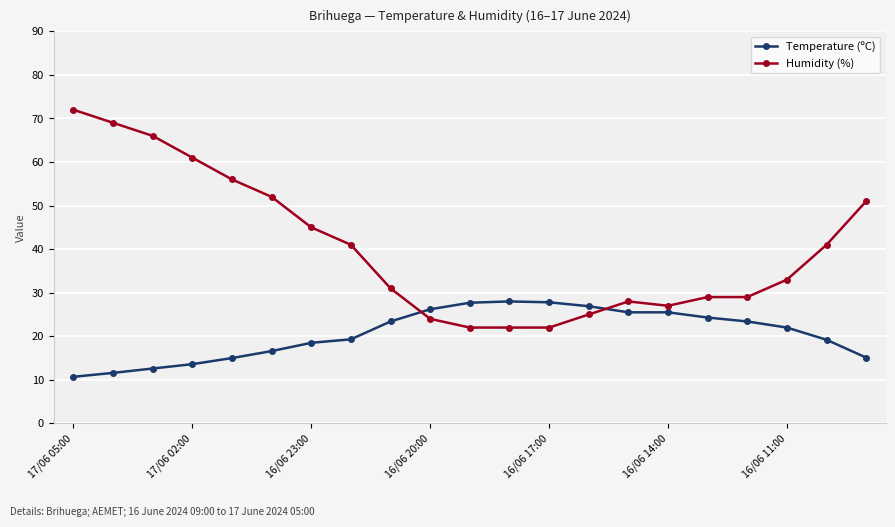

Rank the series by their average value, from lowest to highest.

Temperature (ºC), Humidity (%)